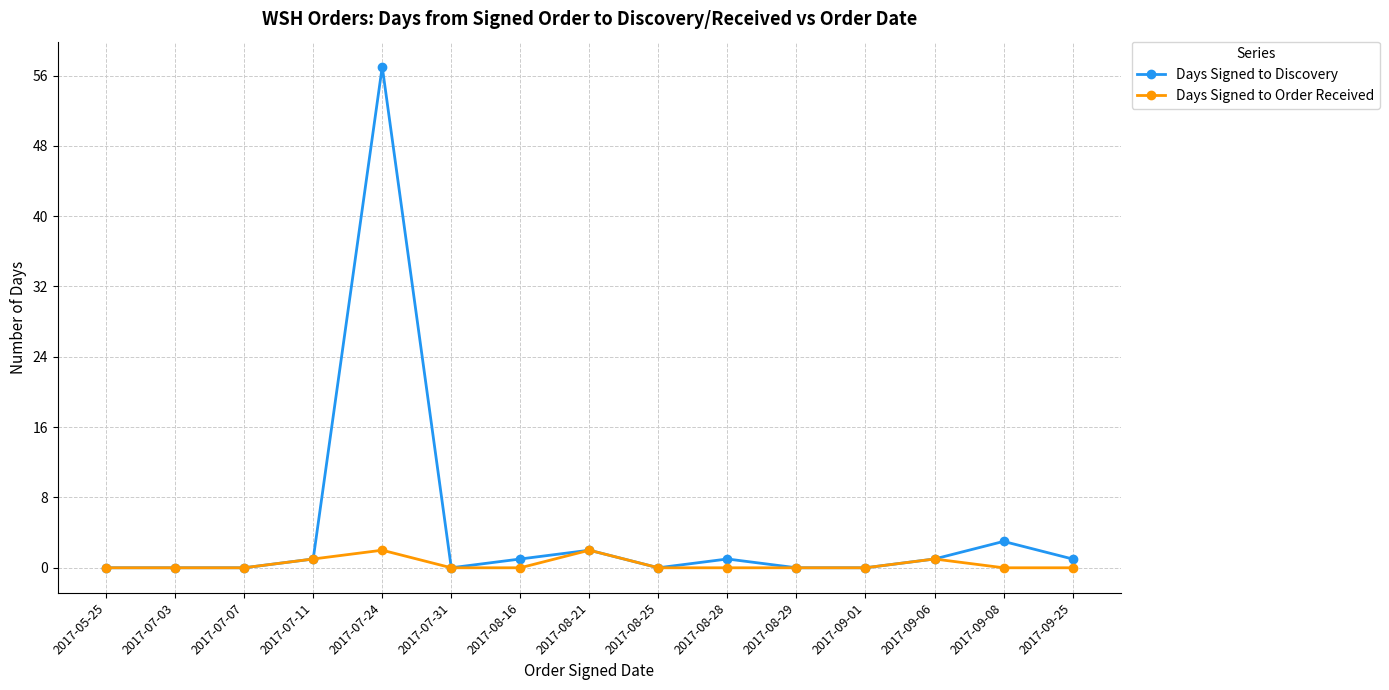

True or false: Days Signed to Order Received has a value of 0 at 2017-08-29.

True